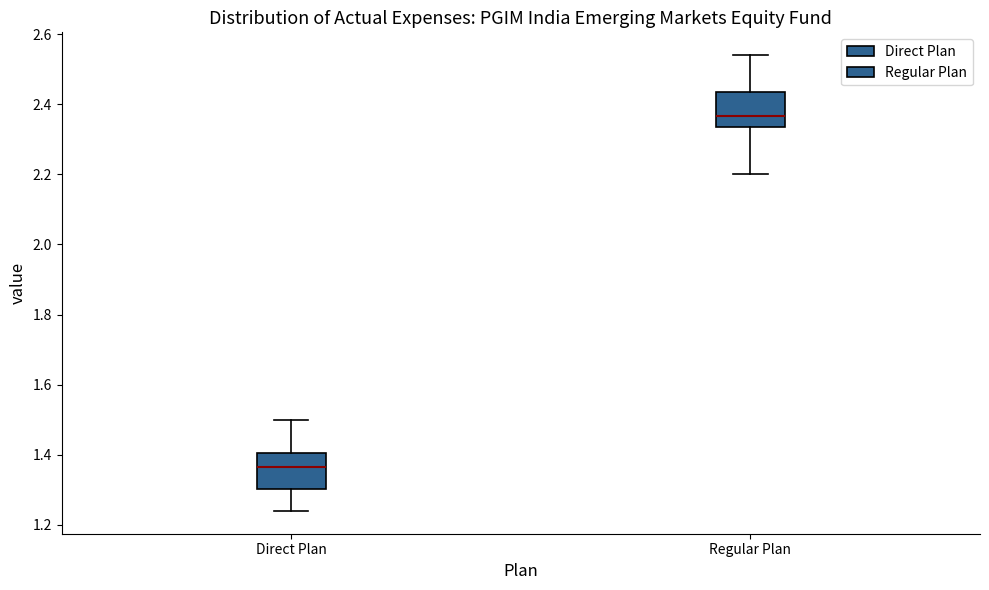

Which box has the lowest median line?

Direct Plan